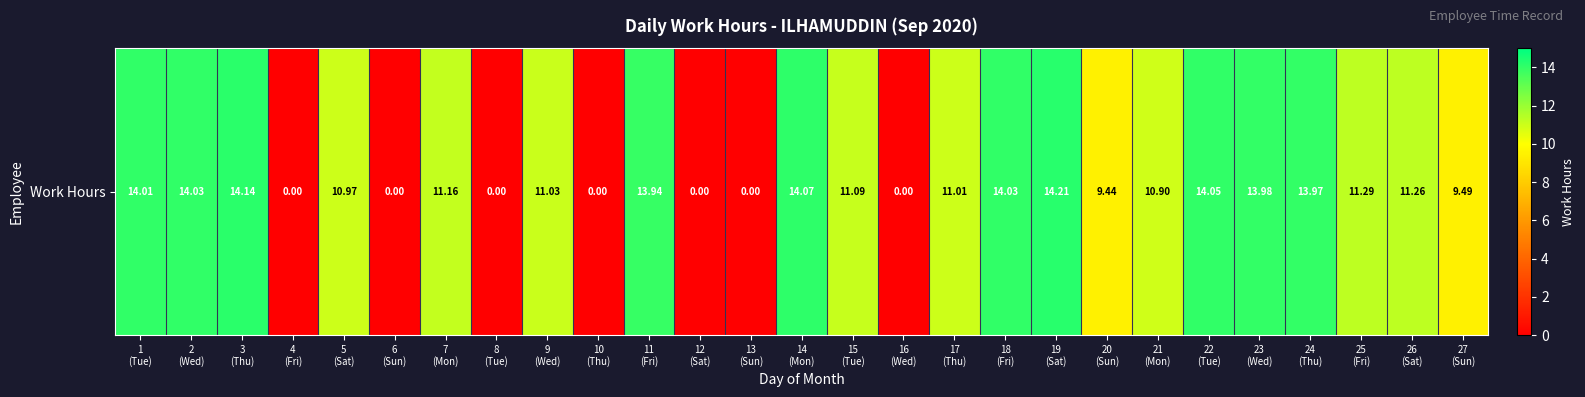

List the labels in order of value, smallest first.

4
(Fri), 6
(Sun), 8
(Tue), 10
(Thu), 12
(Sat), 13
(Sun), 16
(Wed), 20
(Sun), 27
(Sun), 21
(Mon), 5
(Sat), 17
(Thu), 9
(Wed), 15
(Tue), 7
(Mon), 26
(Sat), 25
(Fri), 11
(Fri), 24
(Thu), 23
(Wed), 1
(Tue), 2
(Wed), 18
(Fri), 22
(Tue), 14
(Mon), 3
(Thu), 19
(Sat)